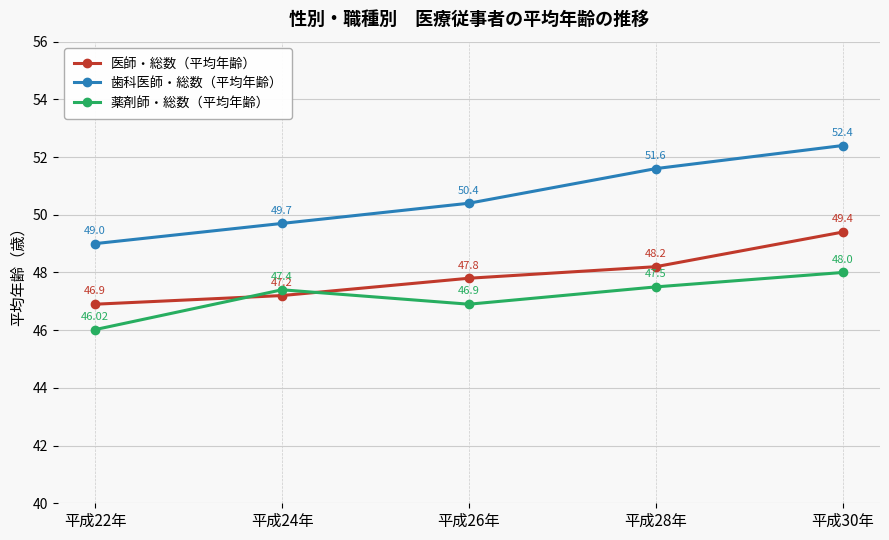

Reading left to right, what are all the values shown in this chart?

医師・総数（平均年齢）: 46.9	47.2	47.8	48.2	49.4
歯科医師・総数（平均年齢）: 49.0	49.7	50.4	51.6	52.4
薬剤師・総数（平均年齢）: 46.0	47.4	46.9	47.5	48.0